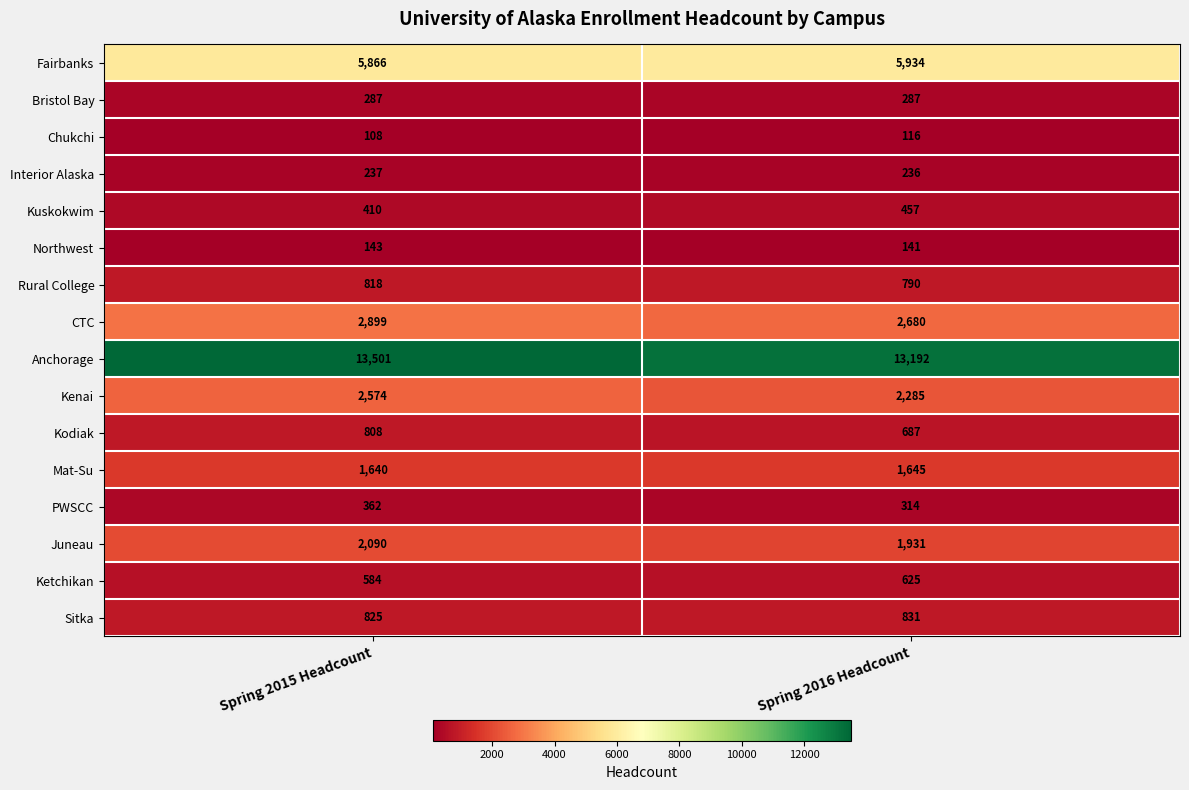

List the series in order of their peak value, lowest first.

Chukchi, Northwest, Interior Alaska, Bristol Bay, PWSCC, Kuskokwim, Ketchikan, Kodiak, Rural College, Sitka, Mat-Su, Juneau, Kenai, CTC, Fairbanks, Anchorage